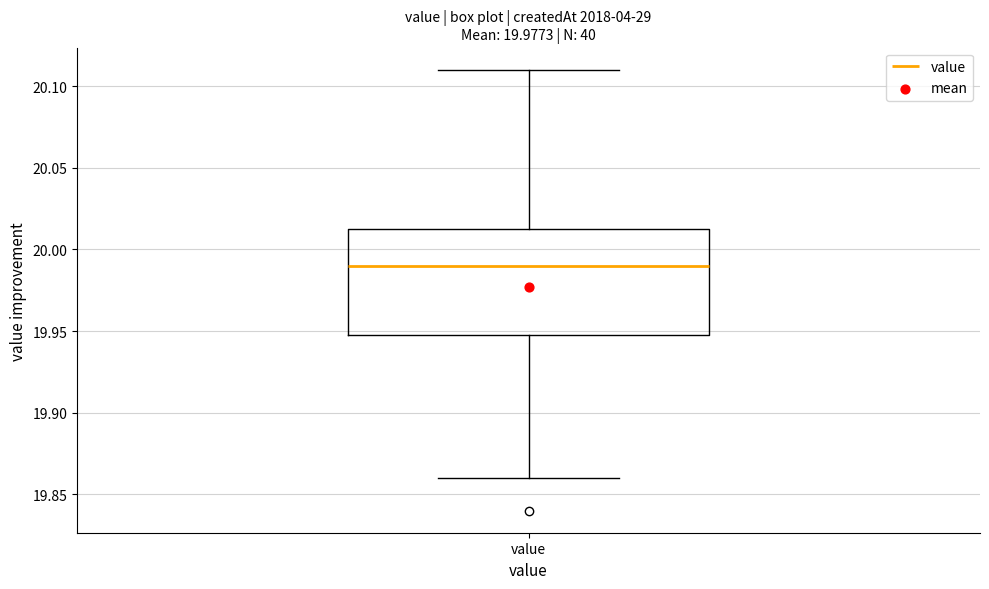

Read this box plot against the y-axis: the position of the median line, the range covered by the box, and the ends of both whiskers. The values are not printed on the chart, so give them approximately, as read against the axis.

median 19.990, box 19.950 to 20.015, whiskers 19.860 to 20.110